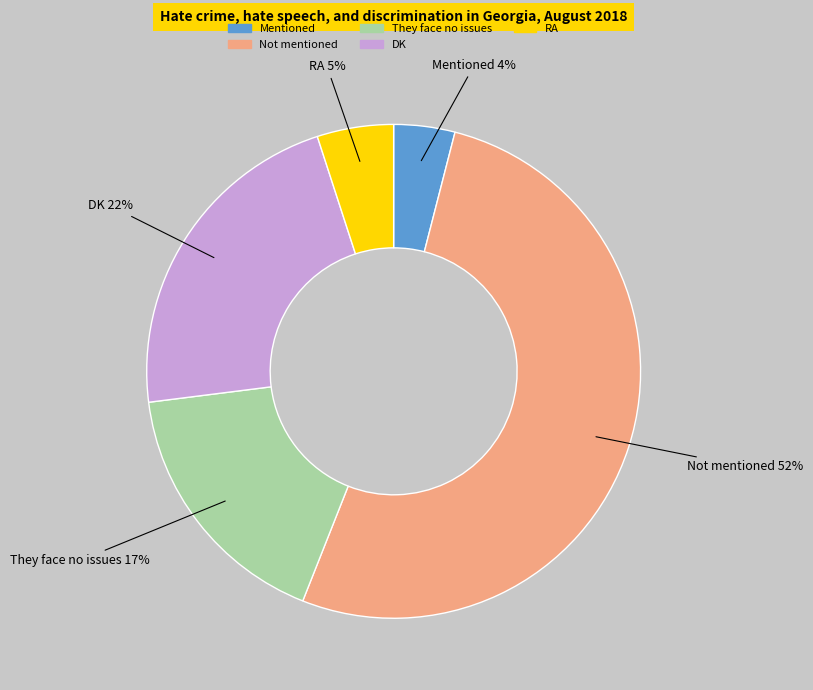

Do DK and RA together represent more than half of the pie?

No